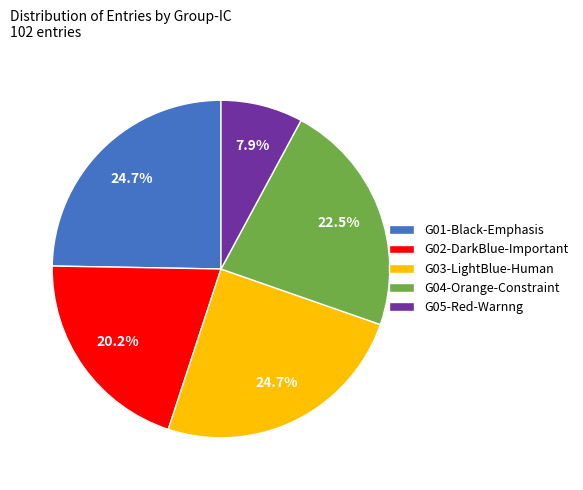

Does G05-Red-Warnng account for over 50% of the chart?

No